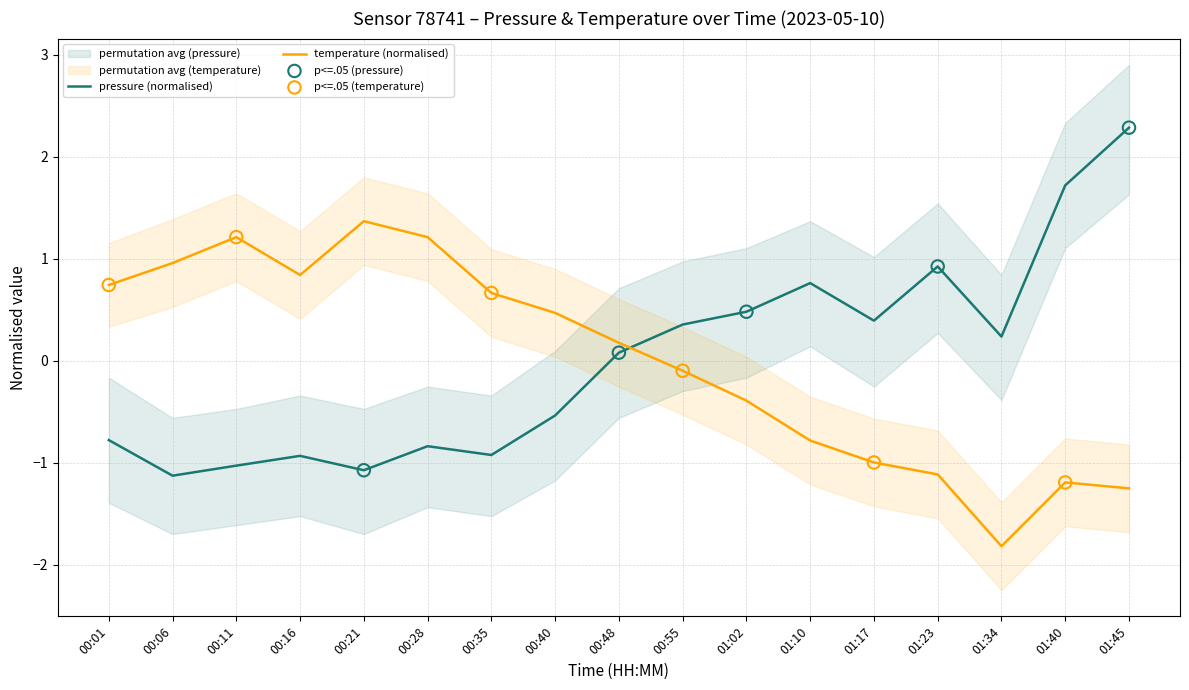

Is the value of pressure at 01:34 greater than the value of temperature at 00:28?

No